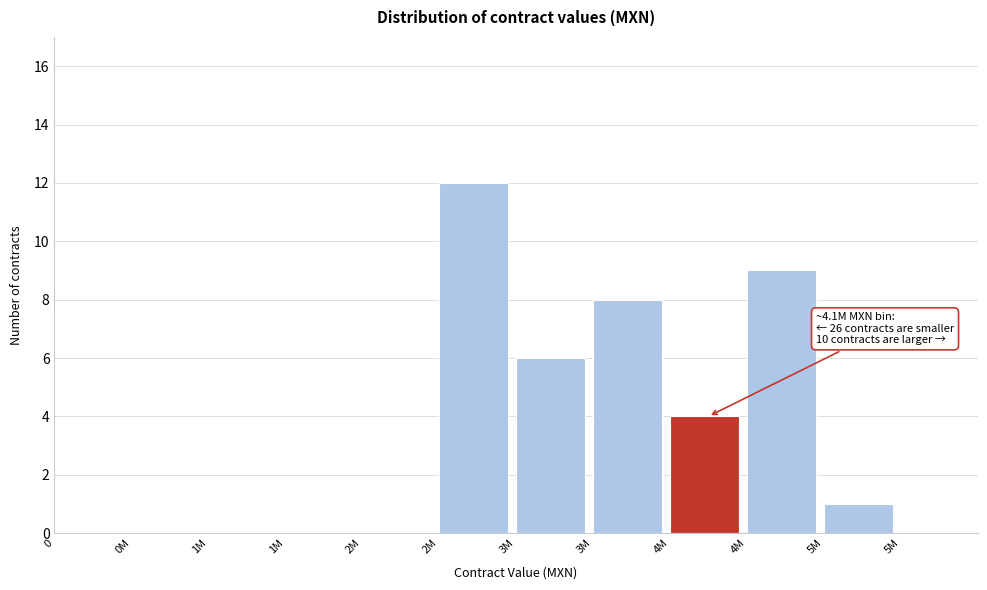

Count the number of categories in the chart.

12